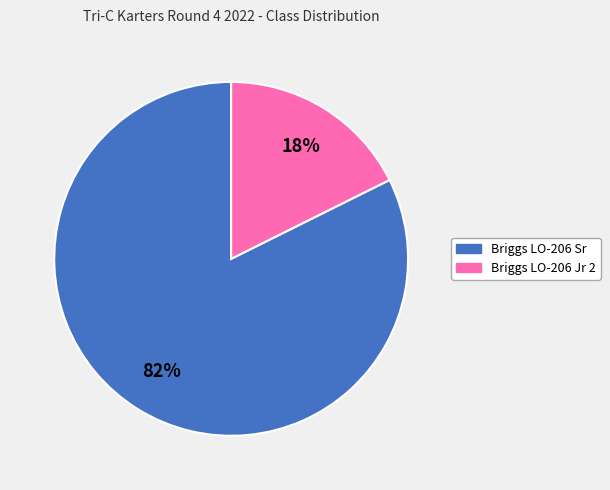

Which has a higher value, Briggs LO-206 Jr 2 or Briggs LO-206 Sr?

Briggs LO-206 Sr